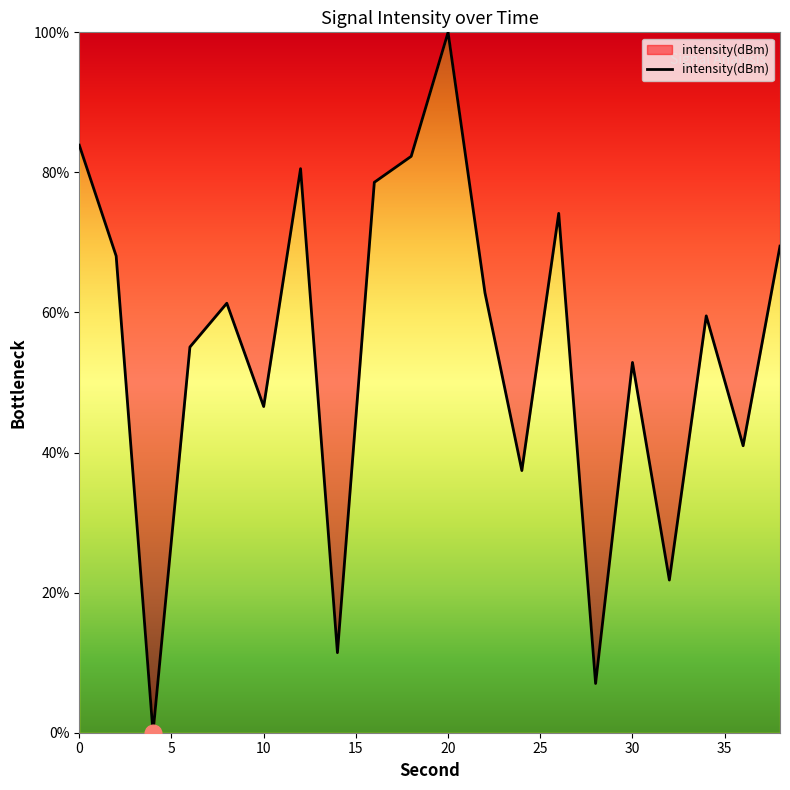

What is the difference between the maximum and minimum values?

100.0